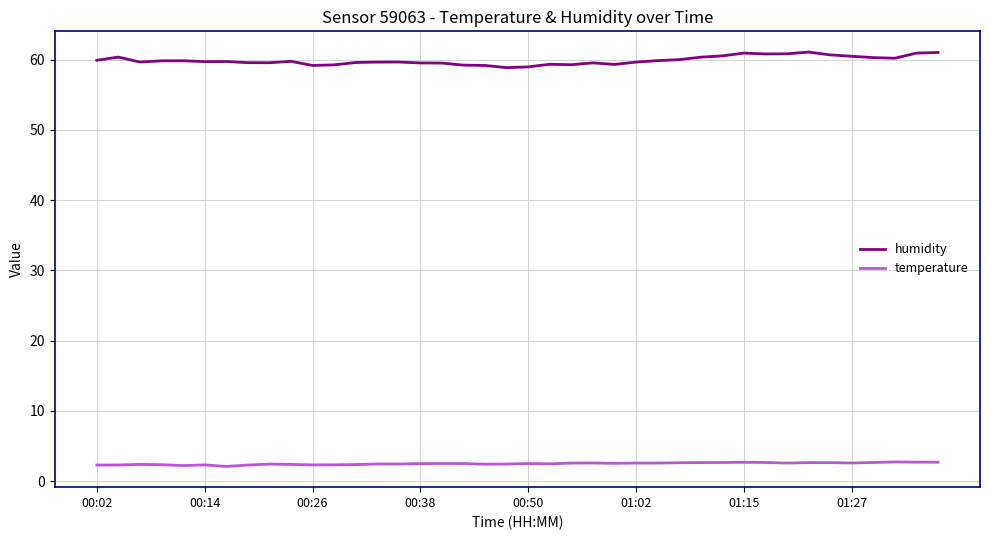

Which series has the largest total across all categories?

humidity